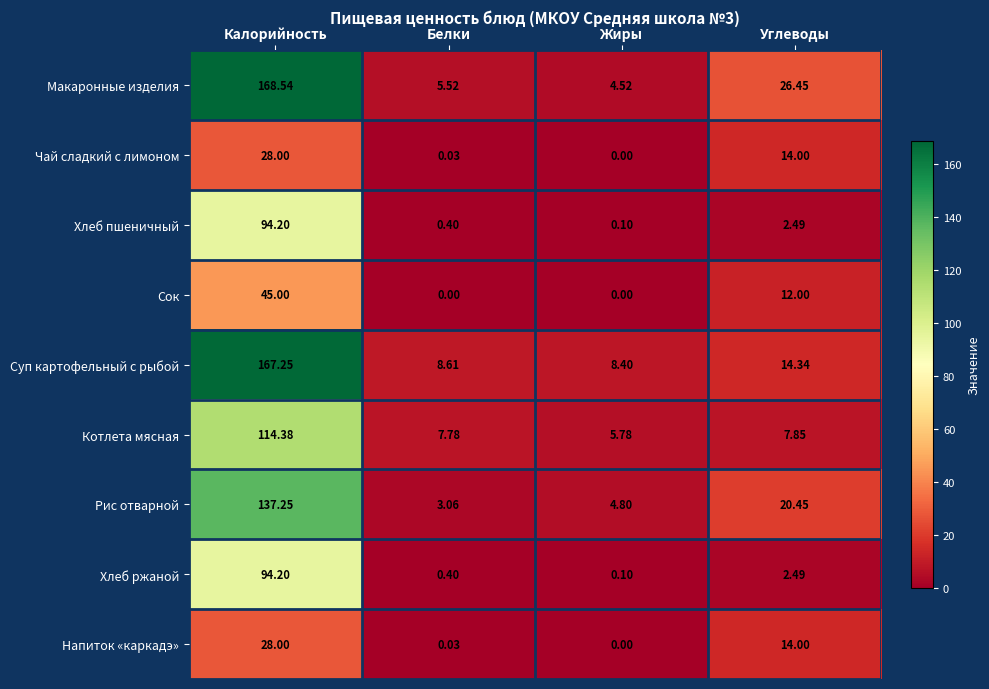

Which series has the widest spread of values?

Макаронные изделия